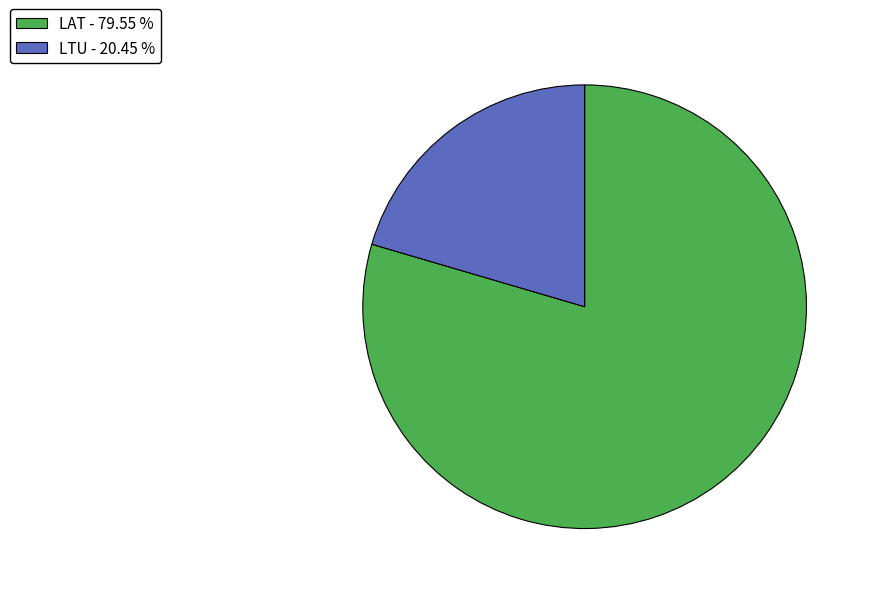

Between LTU and LAT, which is larger?

LAT